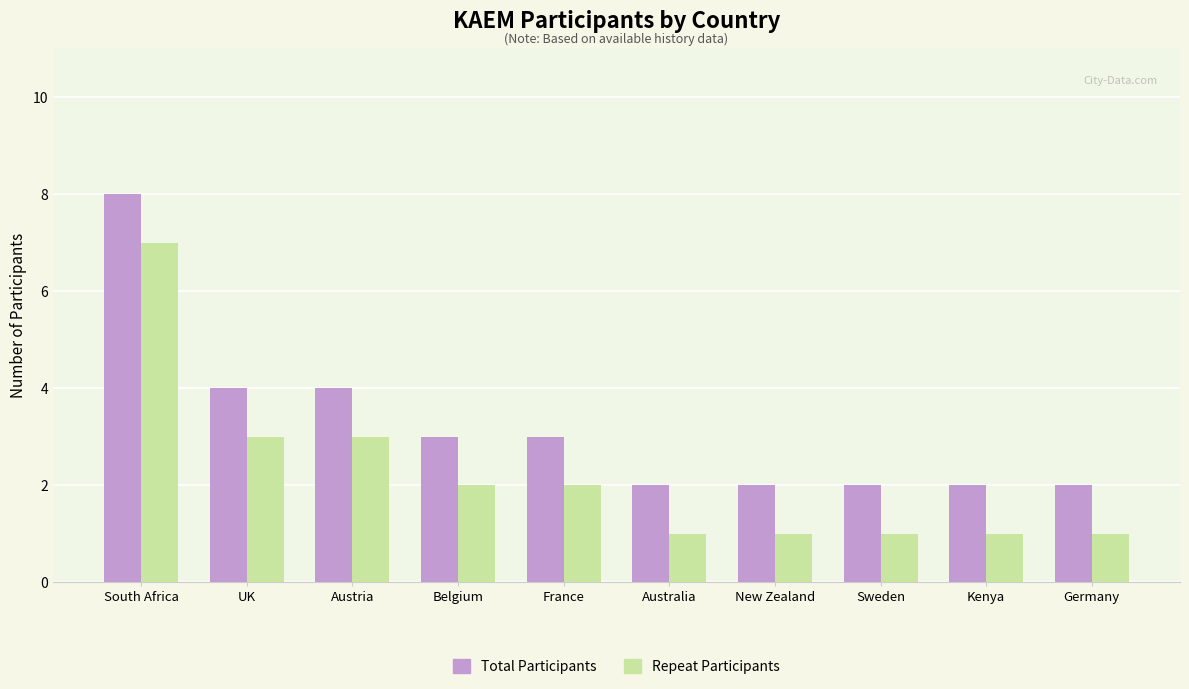

What is the label of the 10th bar from the left?

Germany